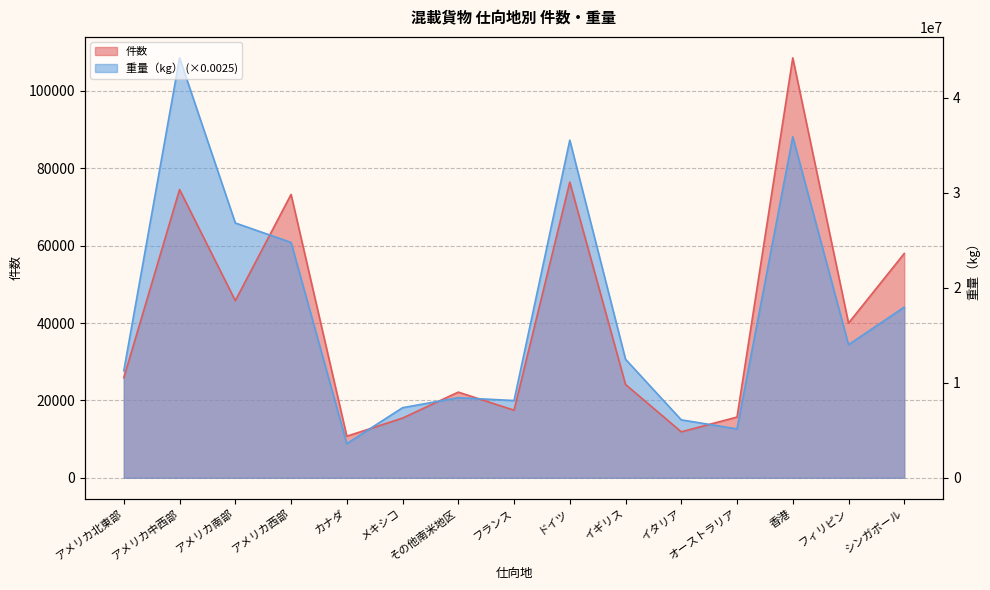

Which series has the largest total across all categories?

重量（kg）